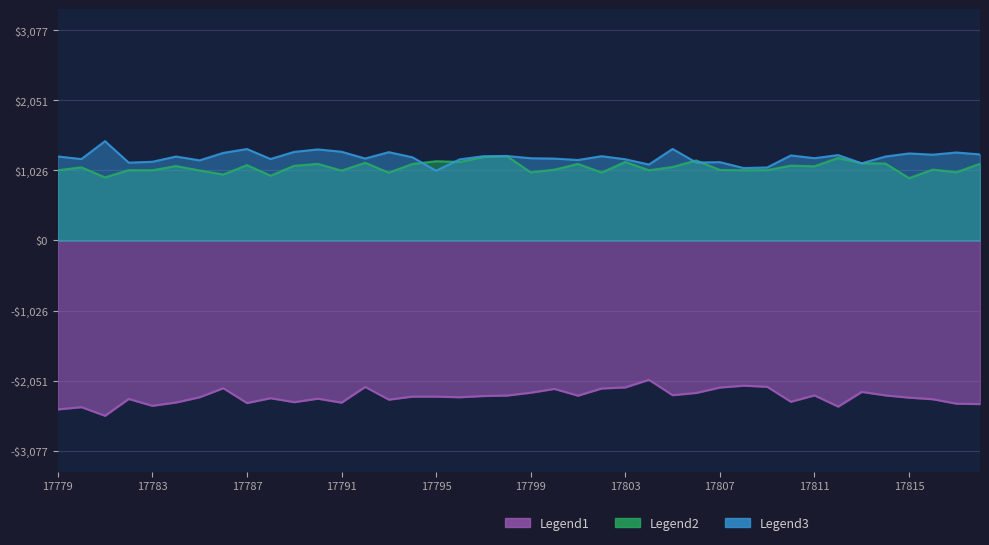

What is the lowest value of the Legend1 series?

-2563.8